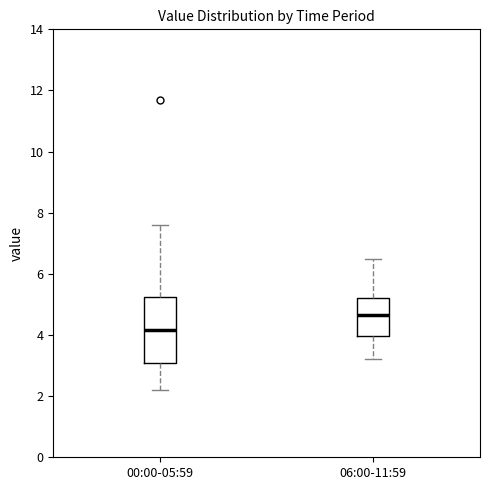

Where is the lower edge of the box for 06:00-11:59 on the y-axis? The values are not printed on the chart, so give them approximately, as read against the axis.

4.0